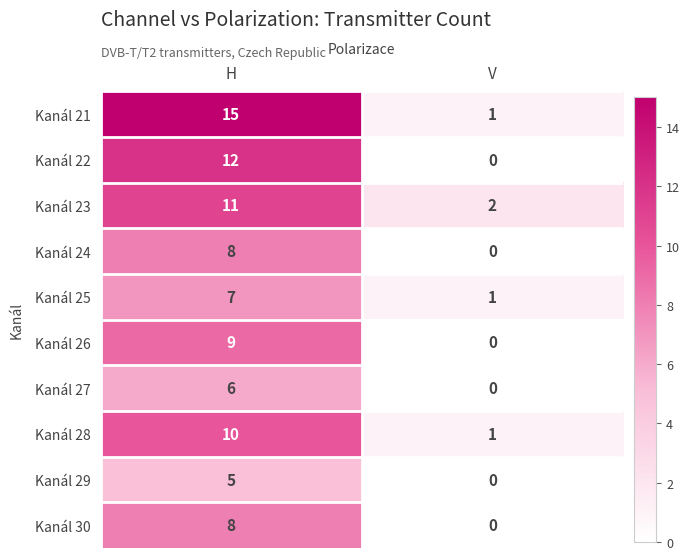

What is the difference between the Kanál 27 values at V and H?

6